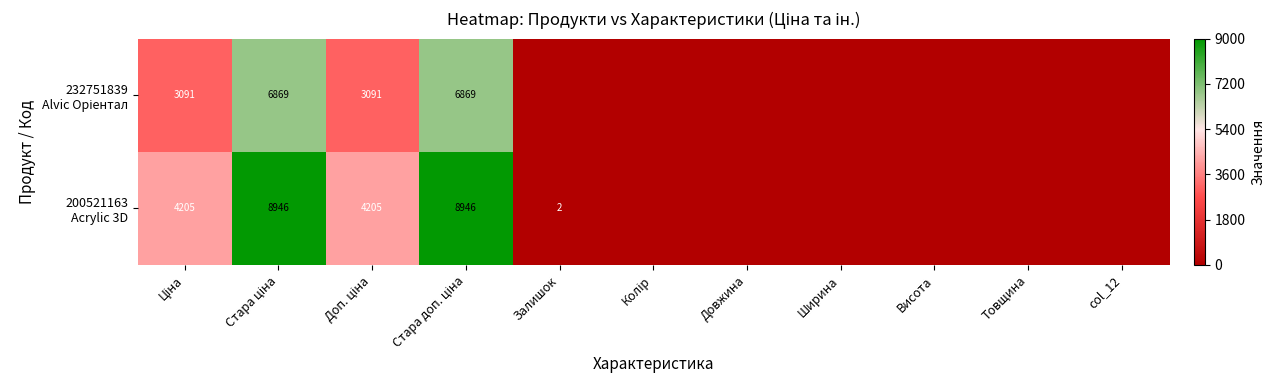

Is it true that 200521163 Acrylic 3D equals 2.0 at Залишок?

True